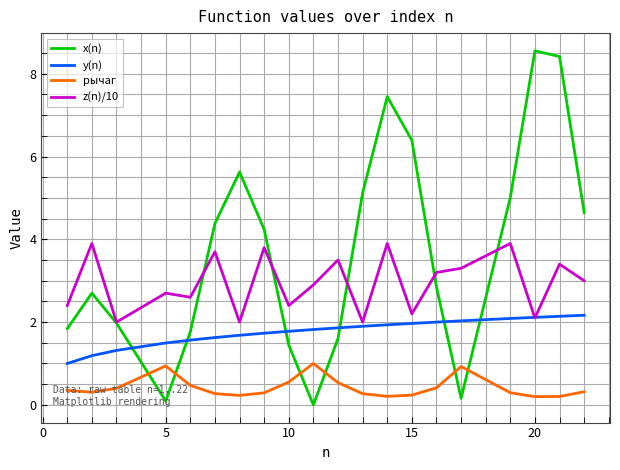

How many times do y(n) and z(n)/10 cross each other?

2